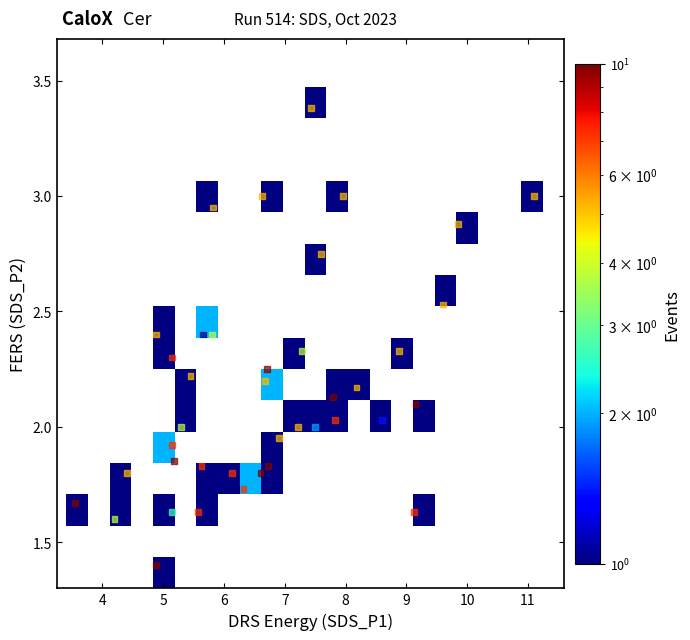

What is the range of X values (max minus min)?

7.5